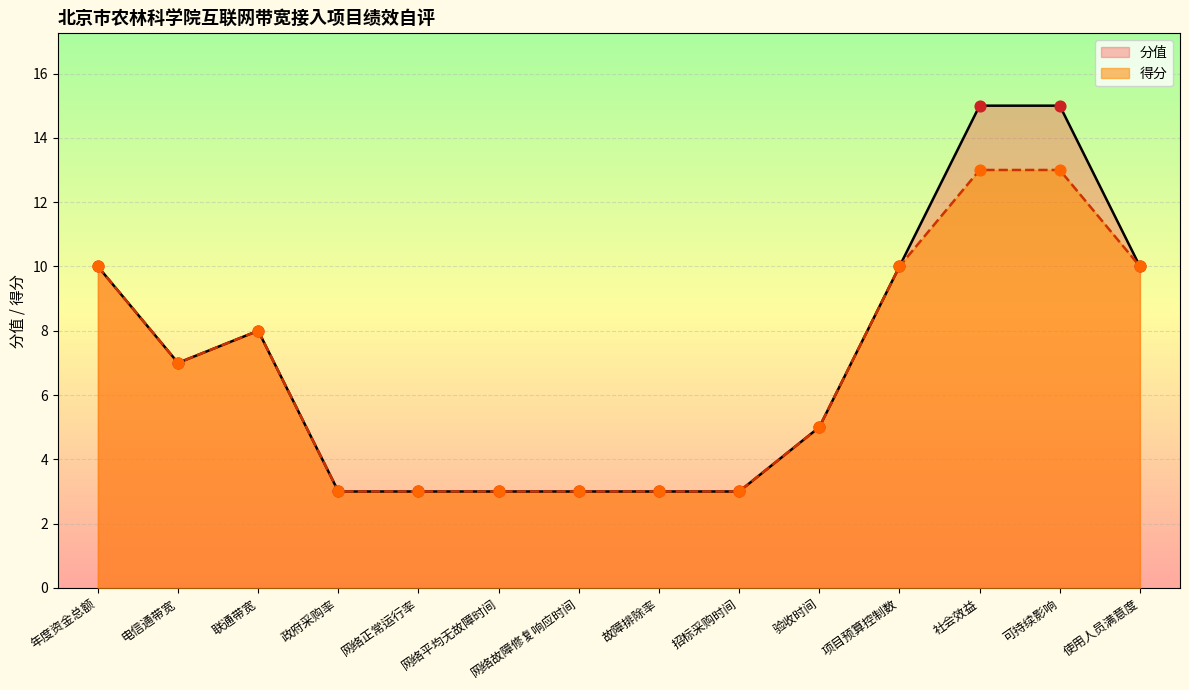

What is the total value across all series at 验收时间?

10